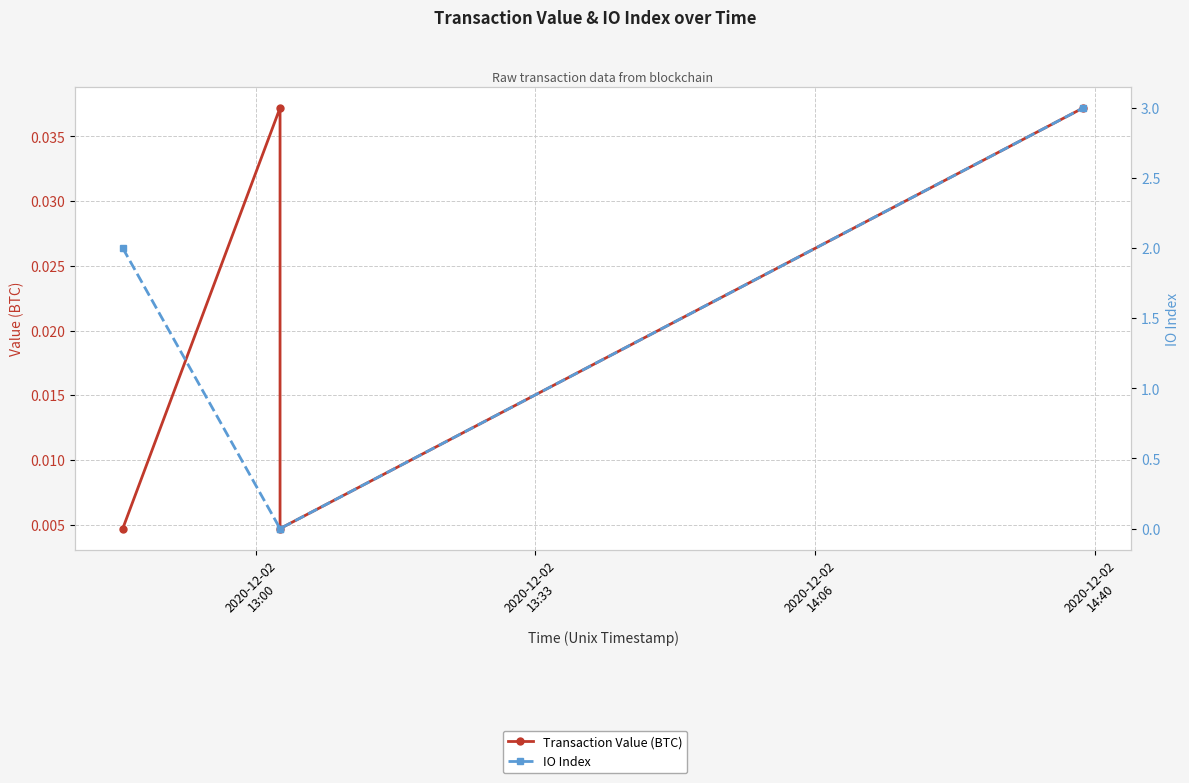

How many IO Index values are between 0 and 3?

4